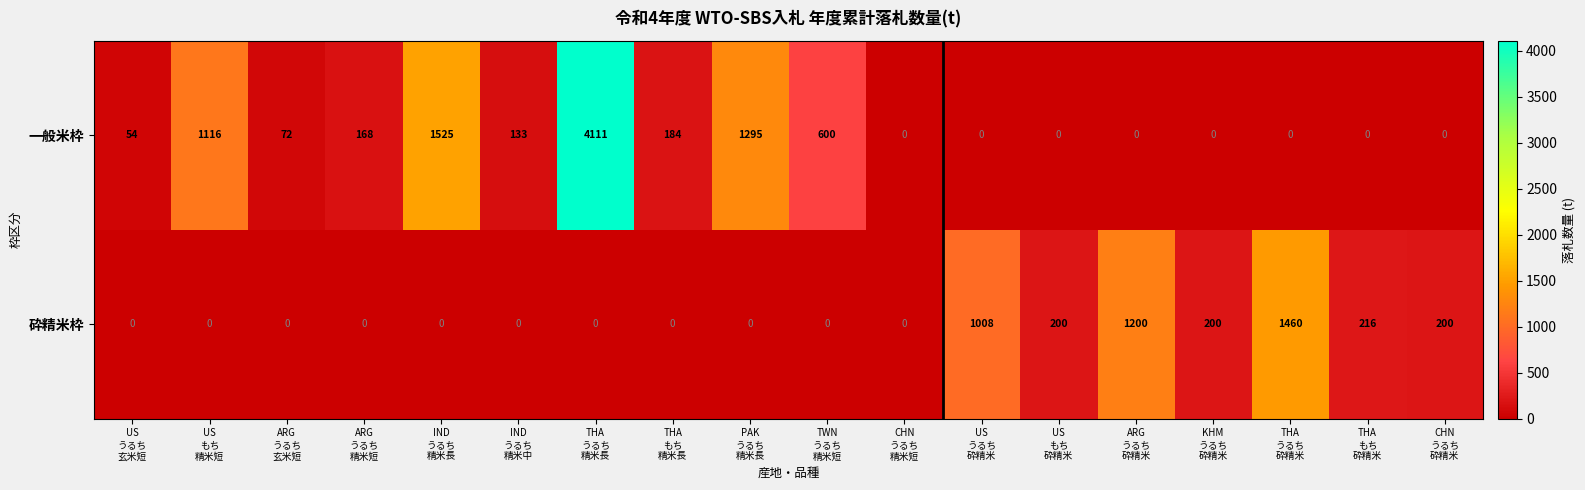

List the series in order of their peak value, highest first.

一般米枠, 砕精米枠